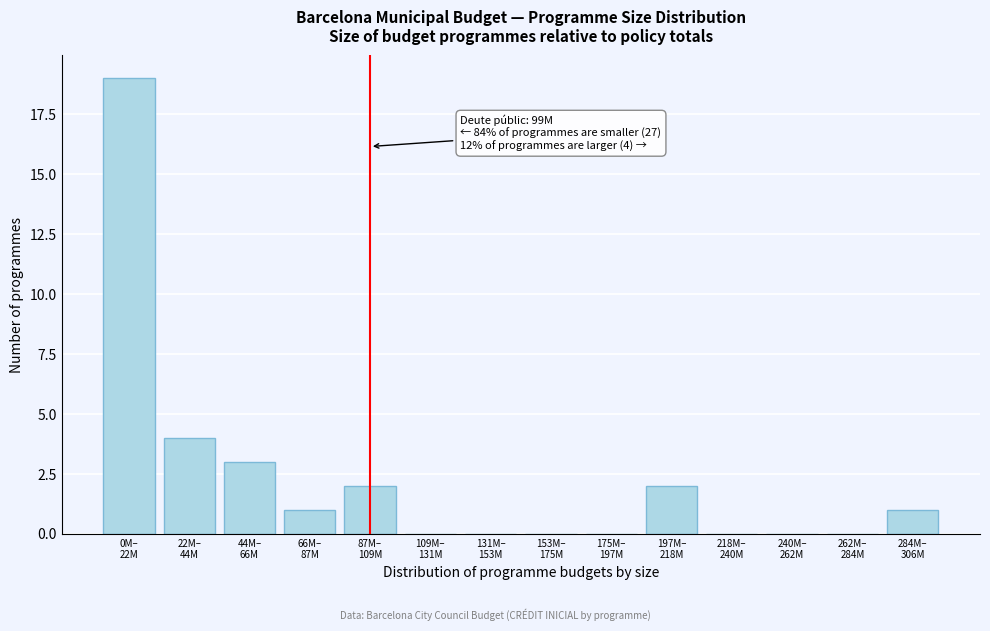

What is the sum of all values?

32